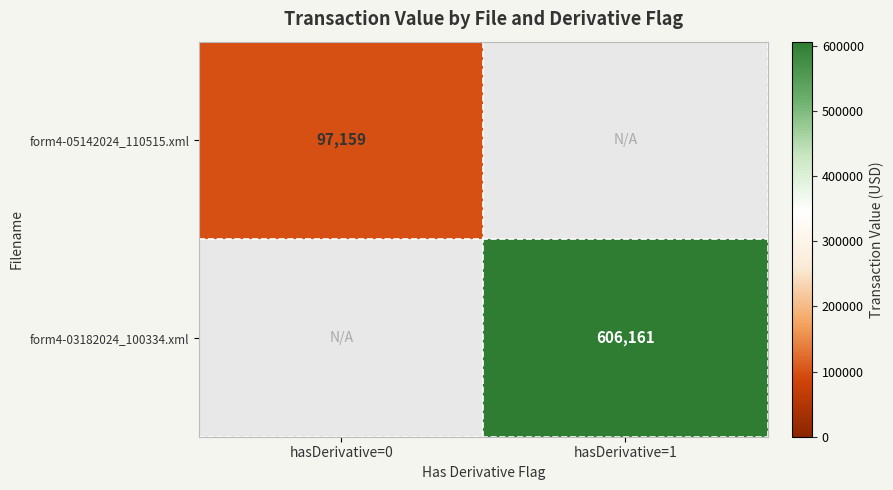

What is the smallest value displayed?

97159.0